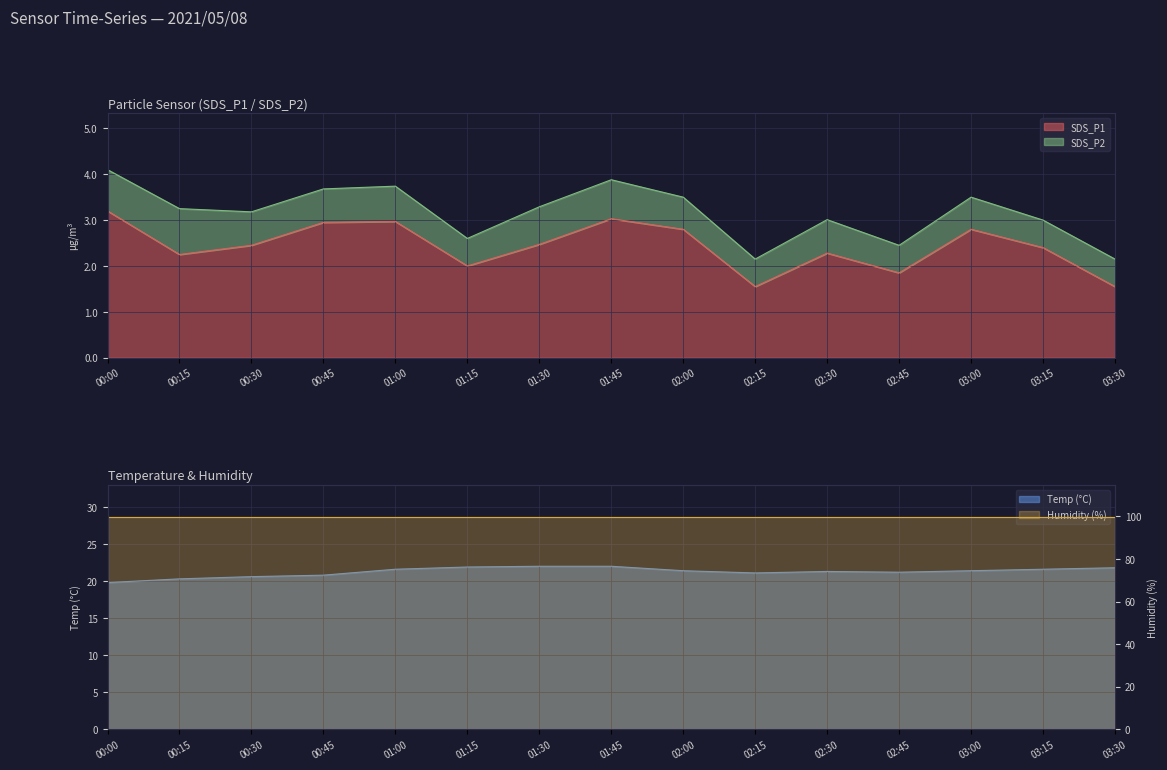

Is it true that SDS_P1 equals 4.9 at 00:00?

False